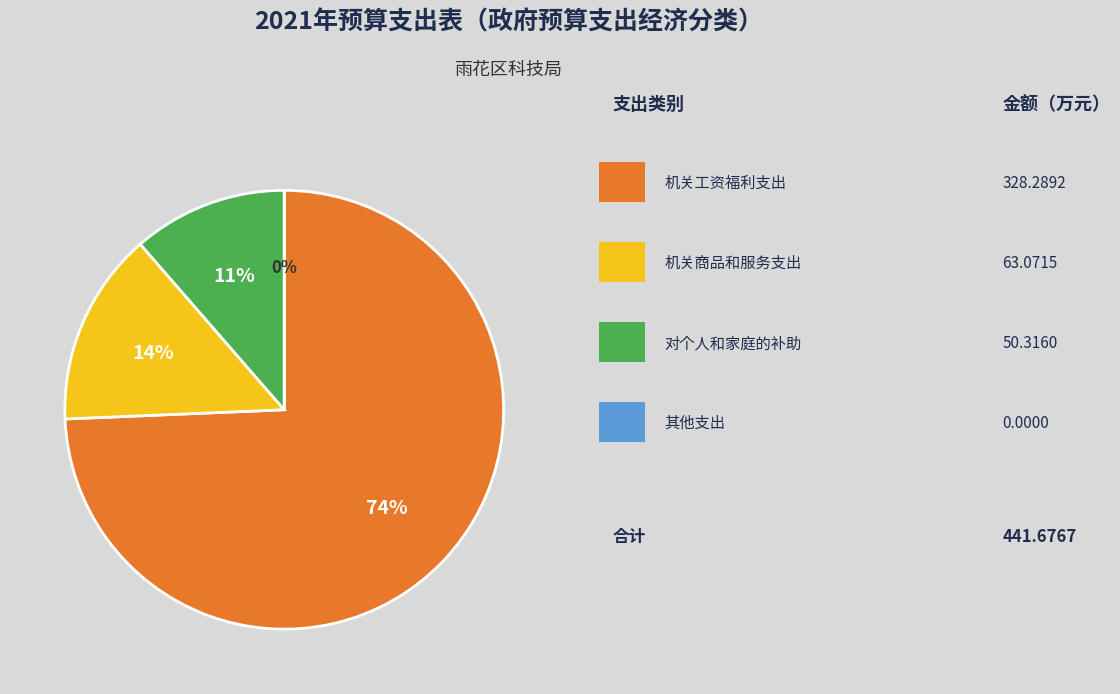

To the nearest percent, what is the difference between the largest and smallest slice percentages?

74%